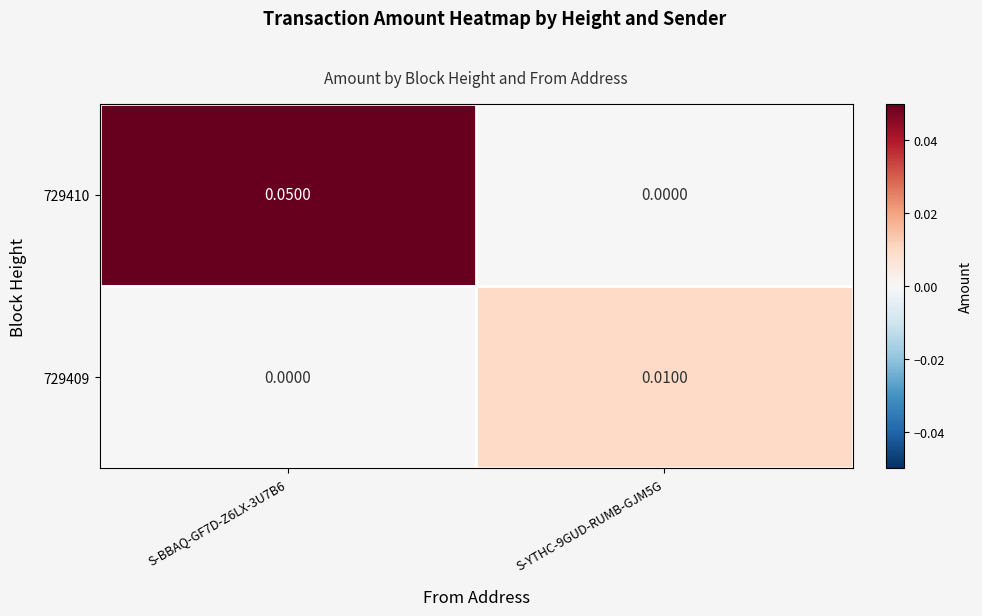

How many distinct data groups are displayed?

2